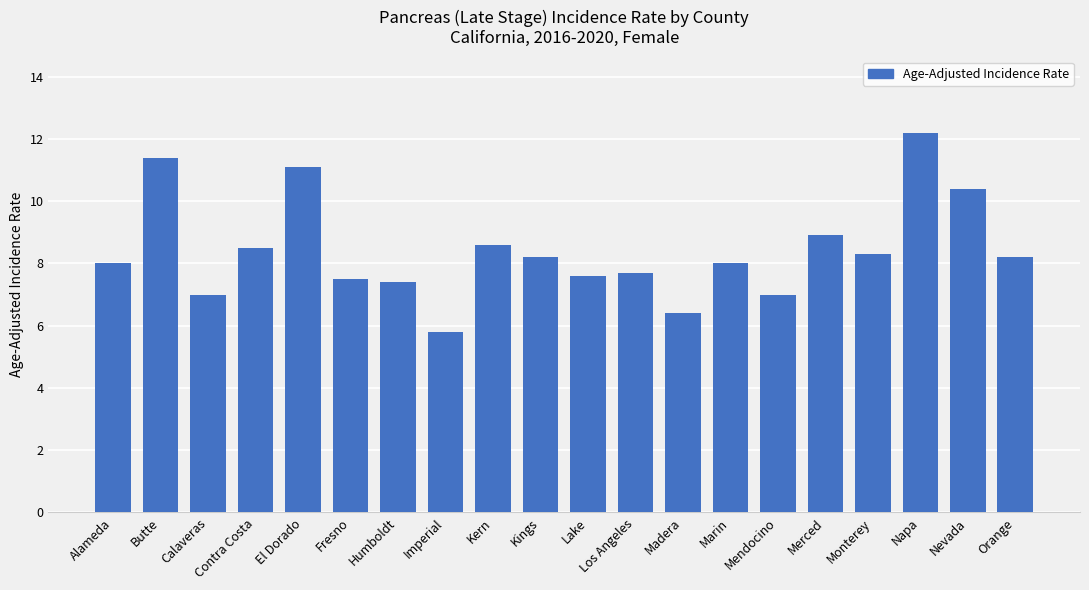

Is it true that the value at Mendocino is 7.0?

True